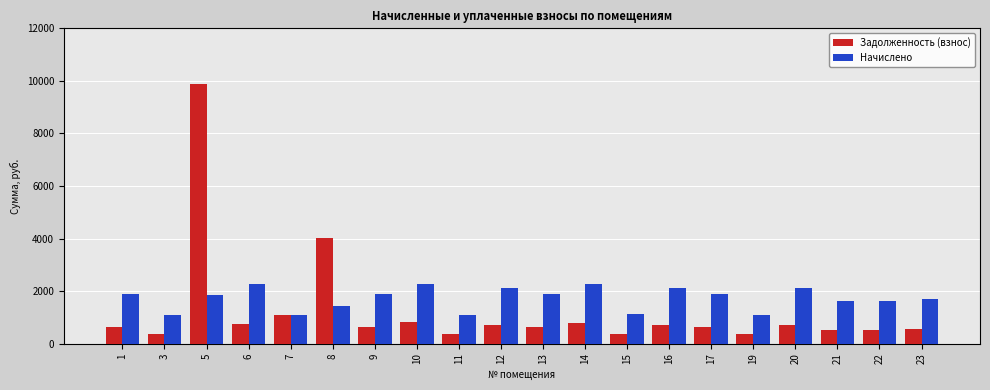

Which series has the largest range (max minus min)?

Задолженность (взнос)